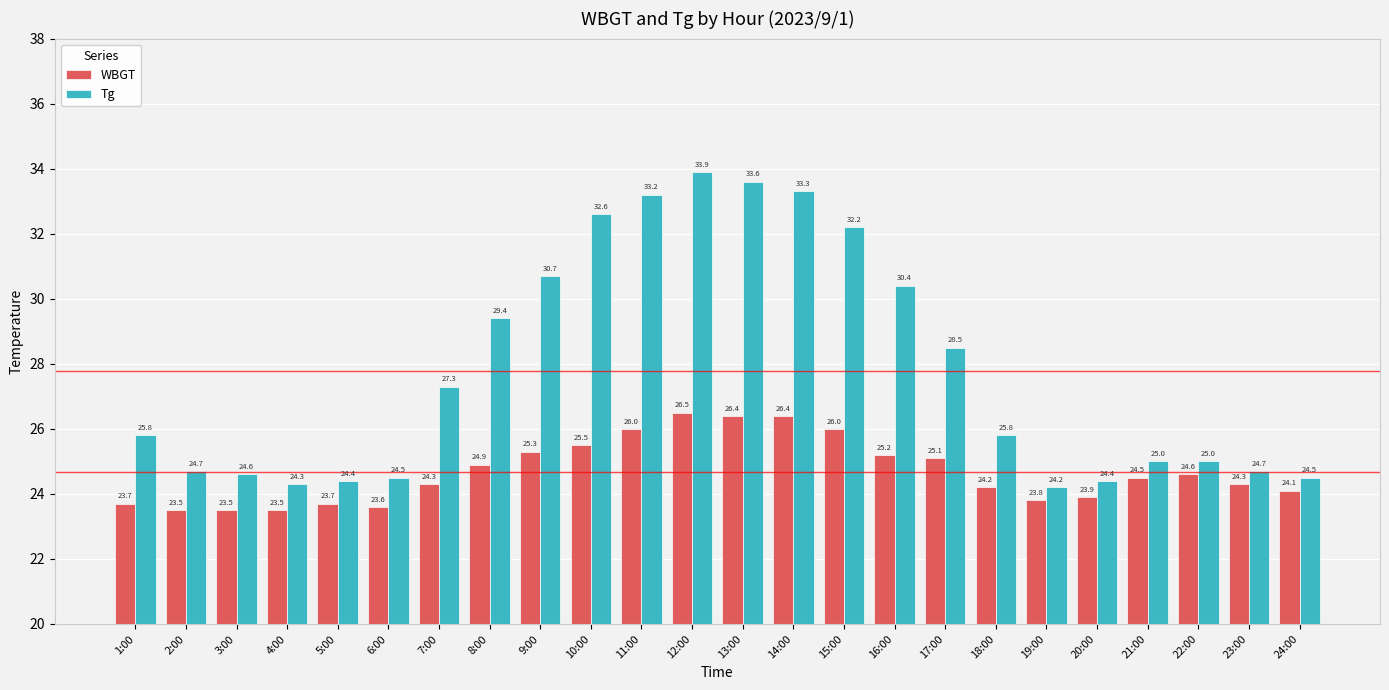

At which category is the sum across all series the highest?

12:00